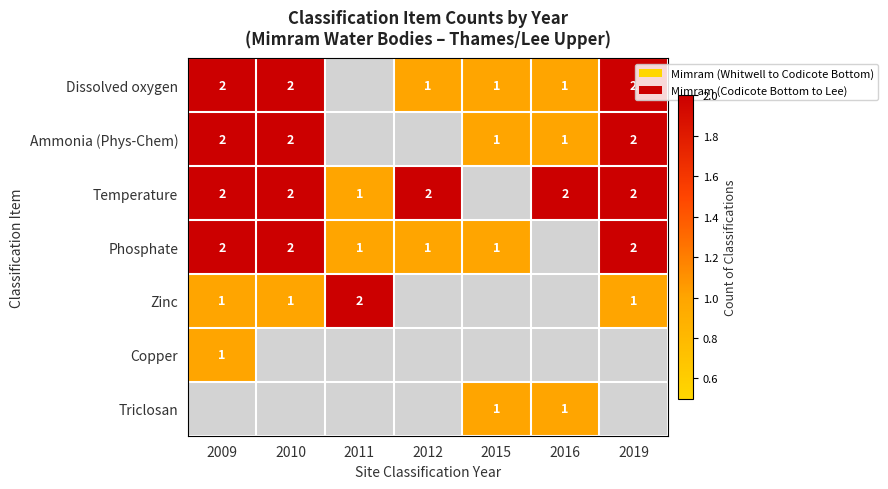

Is it true that Temperature equals 2 at 2012?

True